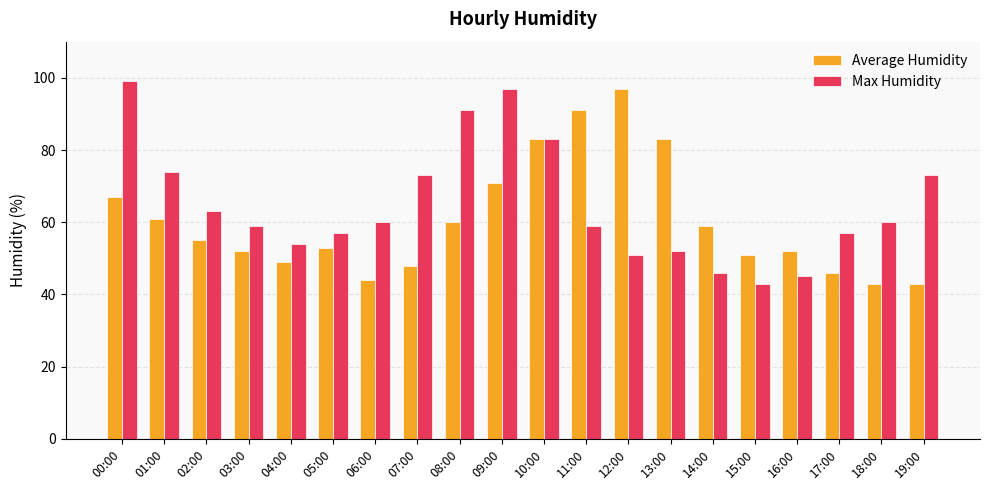

At which label does Max Humidity reach its peak?

00:00